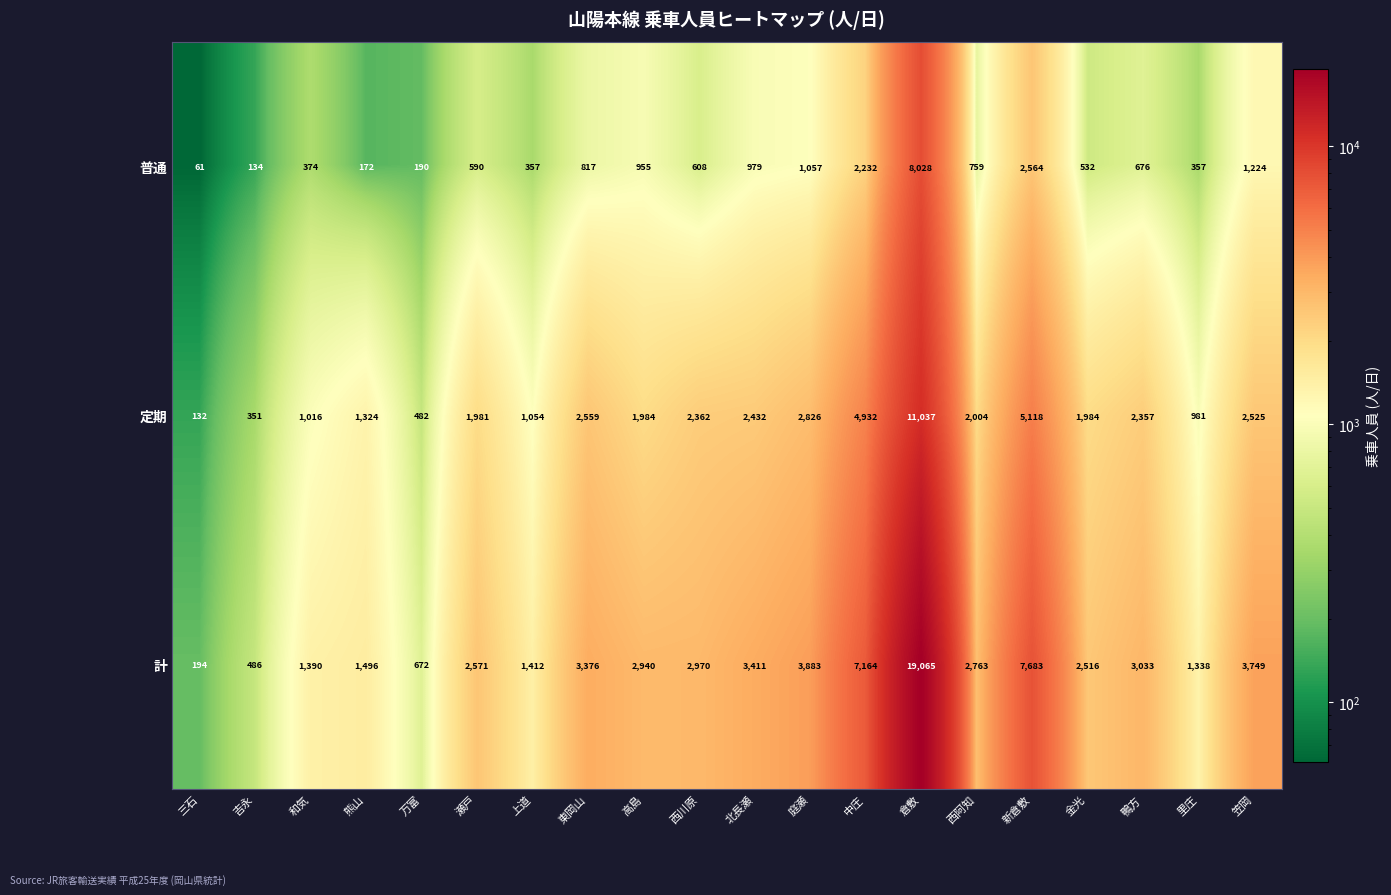

What is the total value across all series at 新倉敷?

15365